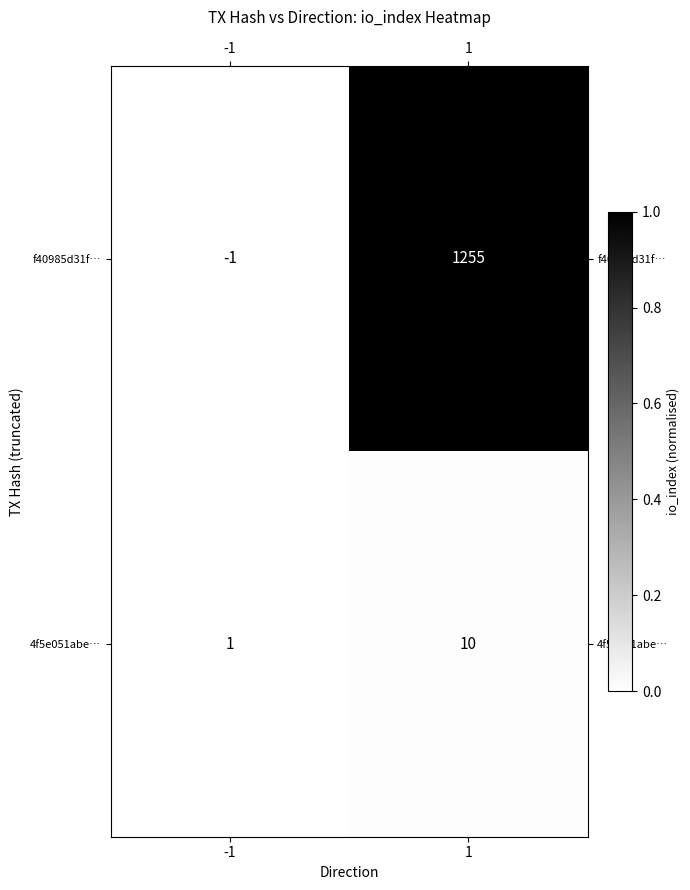

What is the sum of the f40985d31f… values at -1 and 1?

1254